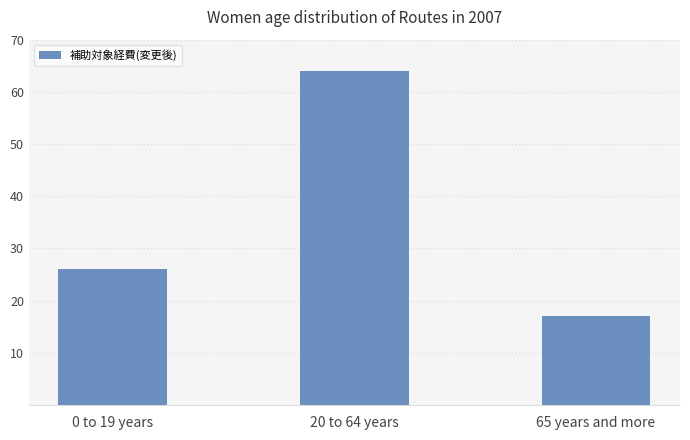

Rank the categories by value from highest to lowest.

20 to 64 years, 0 to 19 years, 65 years and more